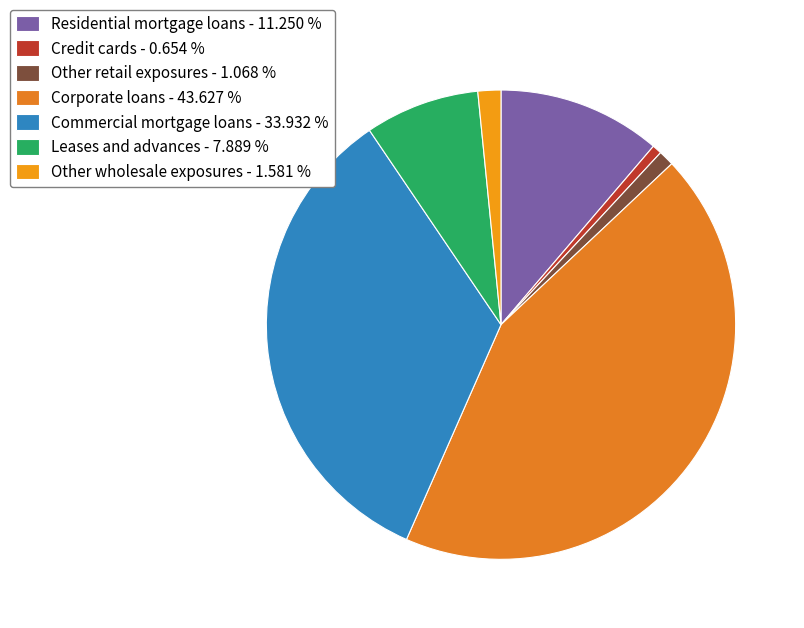

Is there any slice that represents more than half of the pie?

No